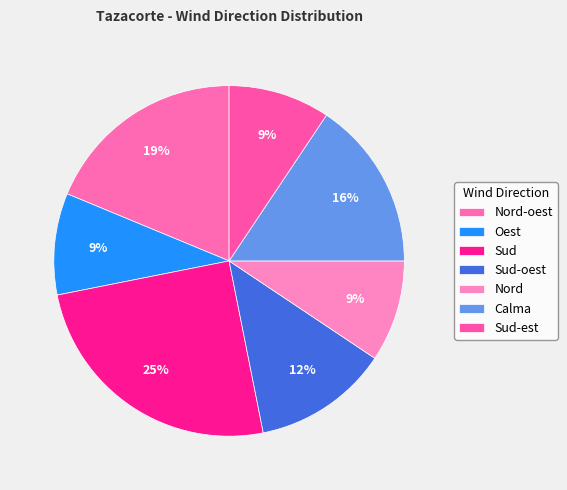

What percentage is the Nord-oest slice, to the nearest percent?

19%